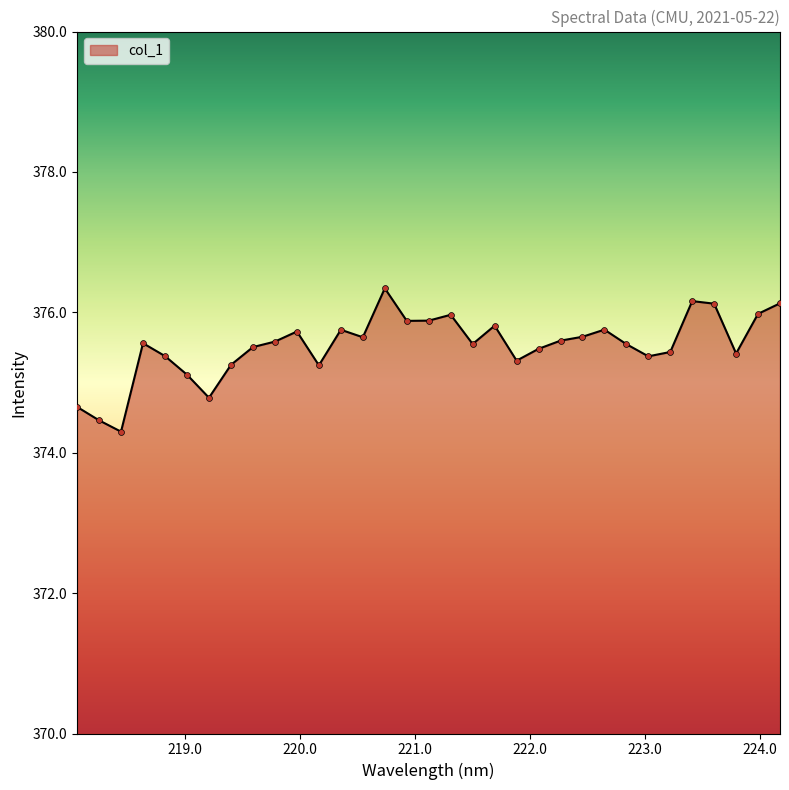

What is the difference between the maximum and minimum values?

2.0